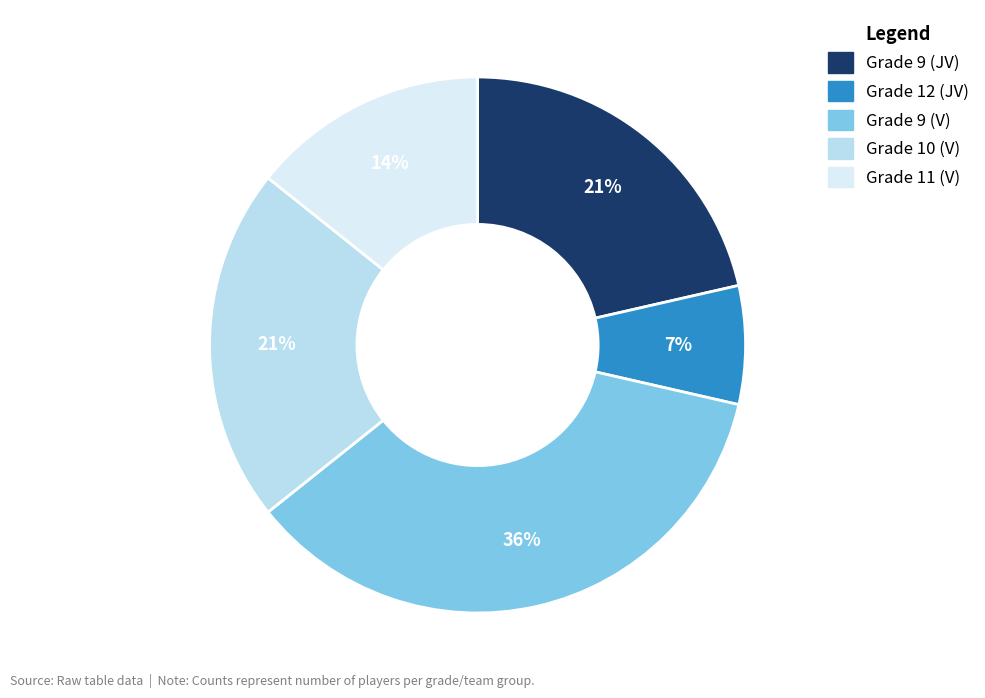

The Grade 9 (V) slice represents 27% of the pie. True or false?

False